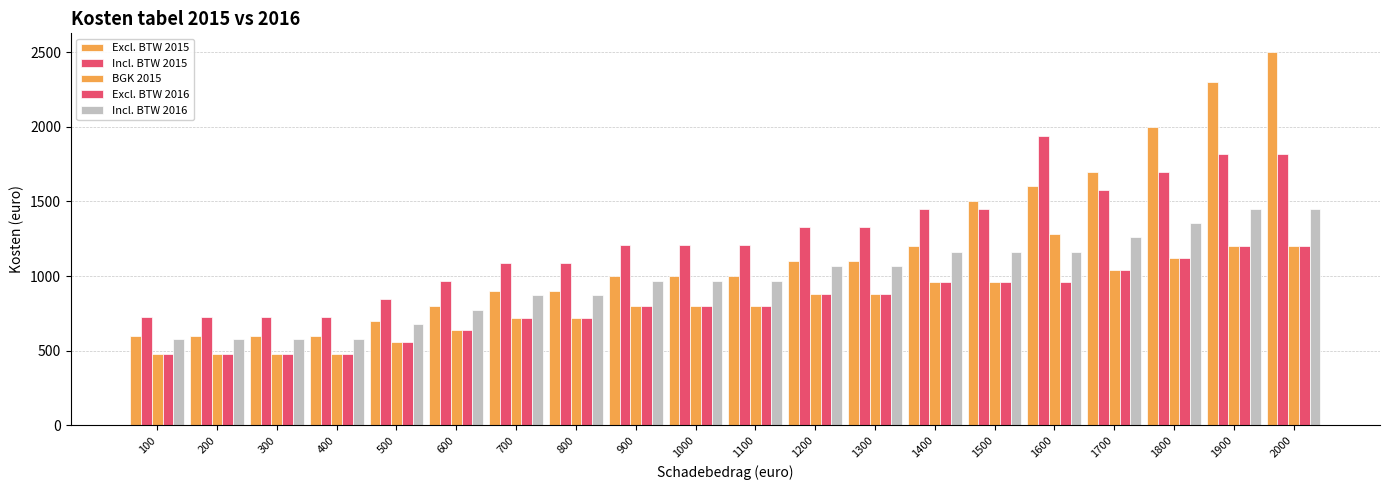

True or false: Incl. BTW 2016 has a value of 1064.8 at 1200.

True